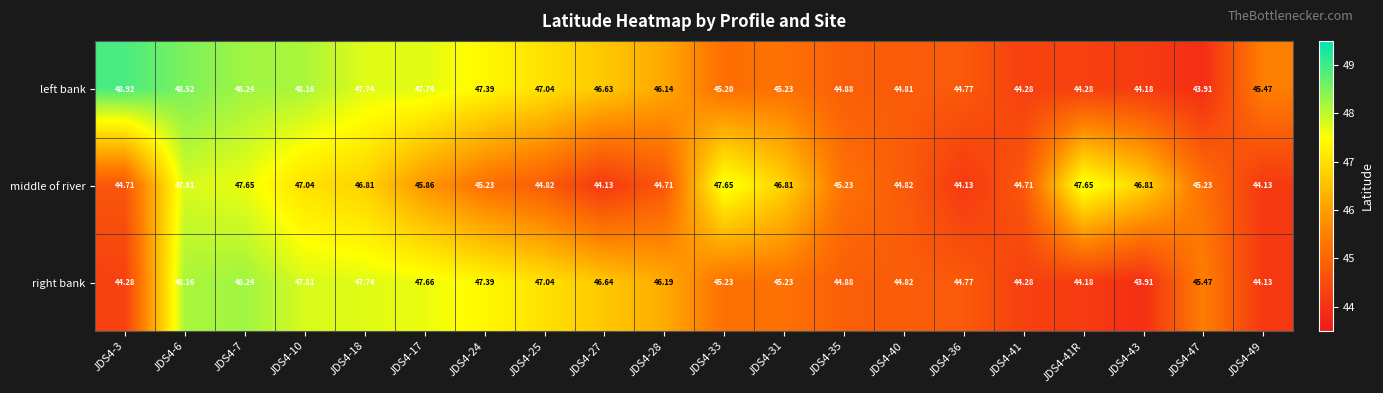

At how many categories does at least one series exceed 45?

17